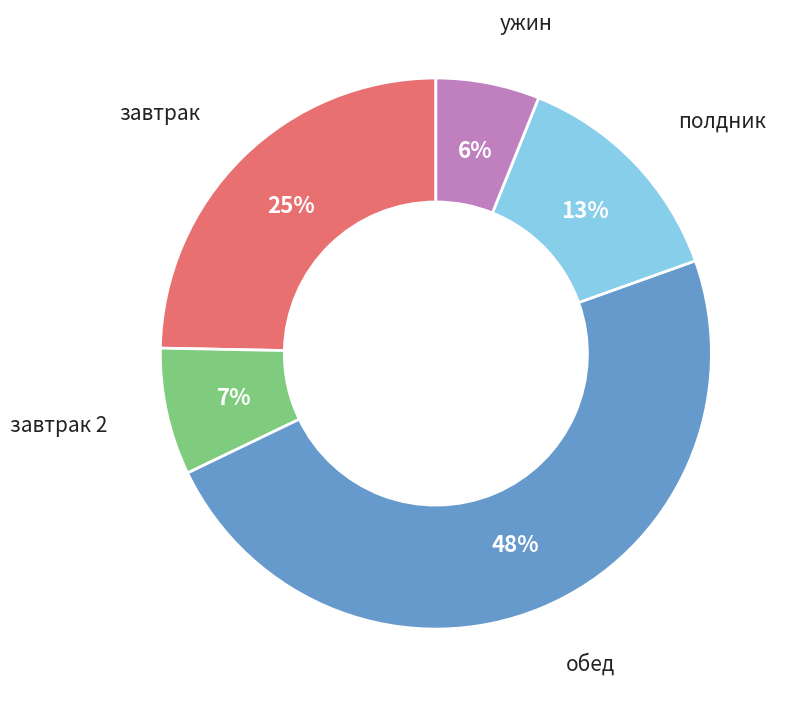

Is there a majority slice in this chart?

No